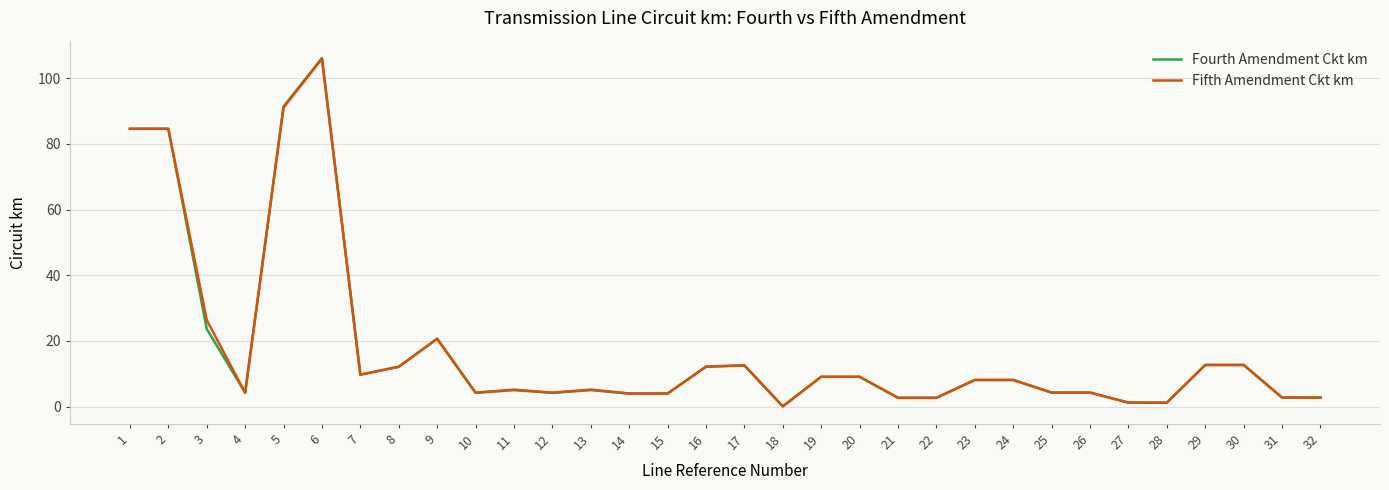

Which series changed the most between 16 and 27?

Fifth Amendment Ckt km